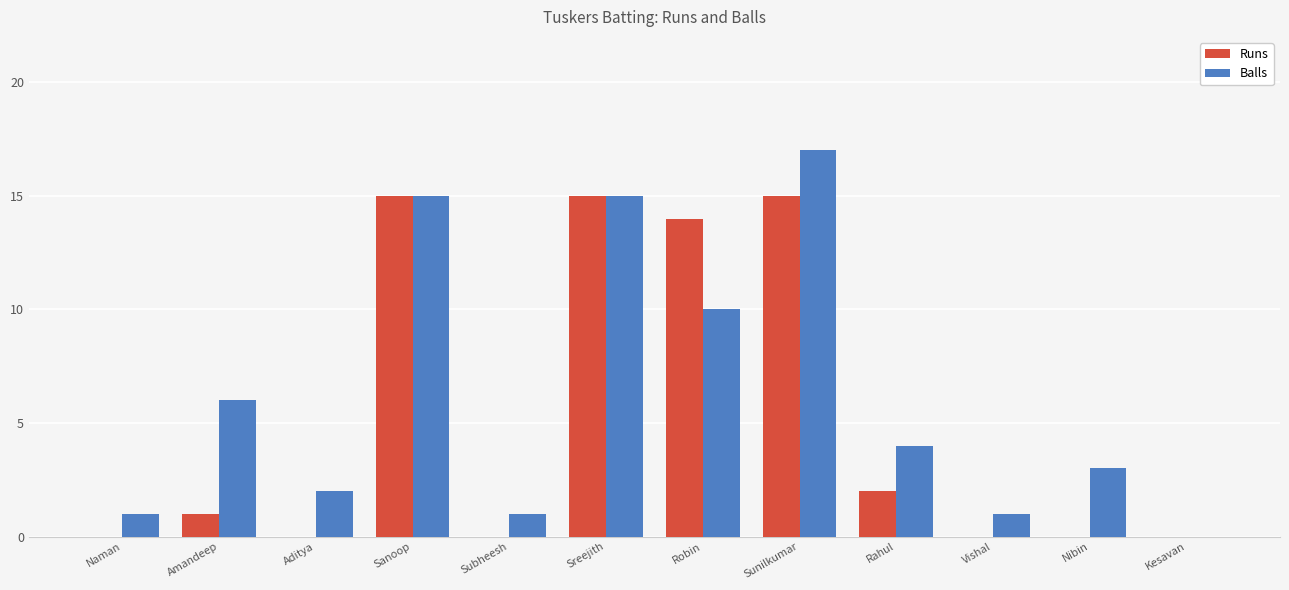

True or false: Balls has a value of 6 at Amandeep.

True